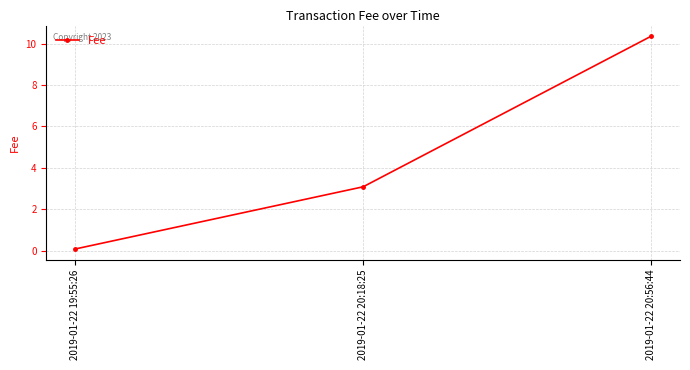

What is the minimum value shown in the chart?

0.1